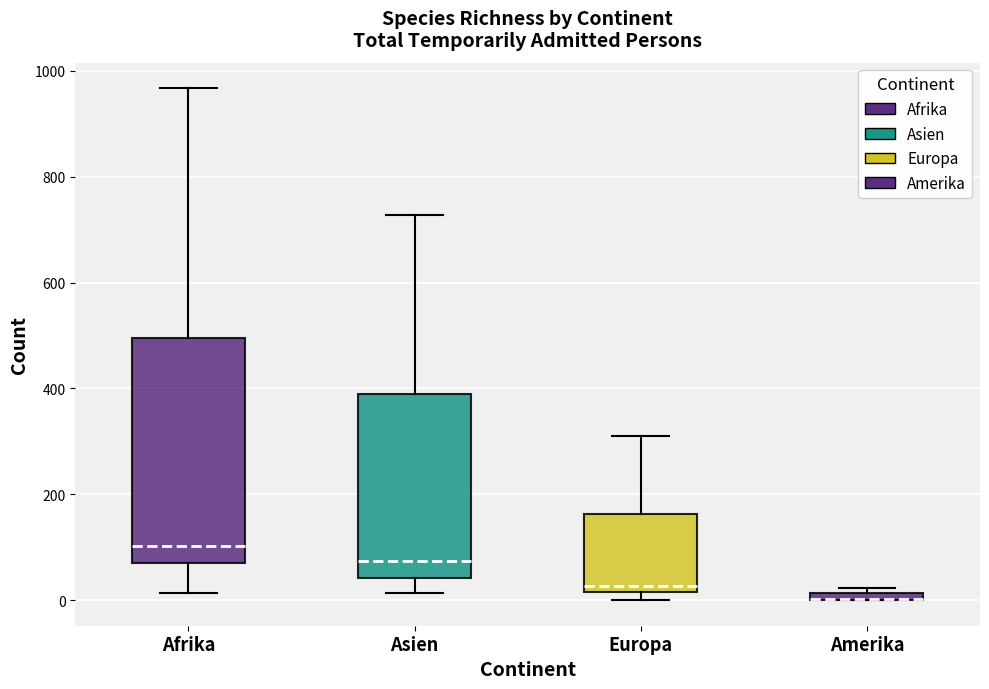

Where does the upper whisker of the box for Europa end on the y-axis? The values are not printed on the chart, so give them approximately, as read against the axis.

320